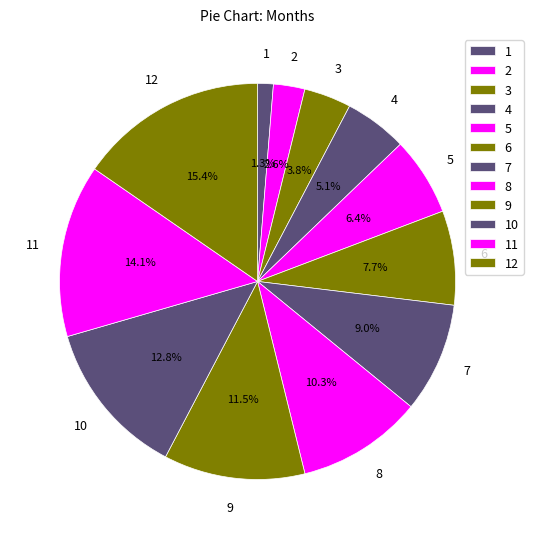

How many segments does this pie chart have?

12